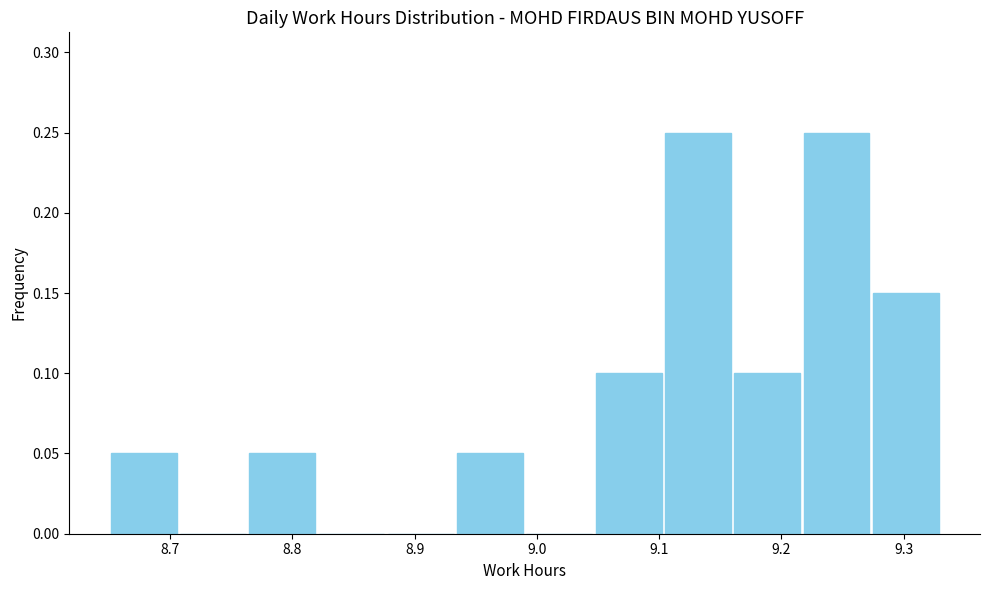

Reading left to right, transcribe this chart: for each bar, give the range it covers on the x-axis and its height. Neither the bar edges nor the heights are printed on the chart, so give them approximately, as read against the axes.

8.65 to 8.71: 0.05
8.71 to 8.76: 0
8.76 to 8.82: 0.05
8.82 to 8.88: 0
8.88 to 8.93: 0
8.93 to 8.99: 0.05
8.99 to 9.05: 0
9.05 to 9.10: 0.10
9.10 to 9.16: 0.25
9.16 to 9.22: 0.10
9.22 to 9.27: 0.25
9.27 to 9.33: 0.15